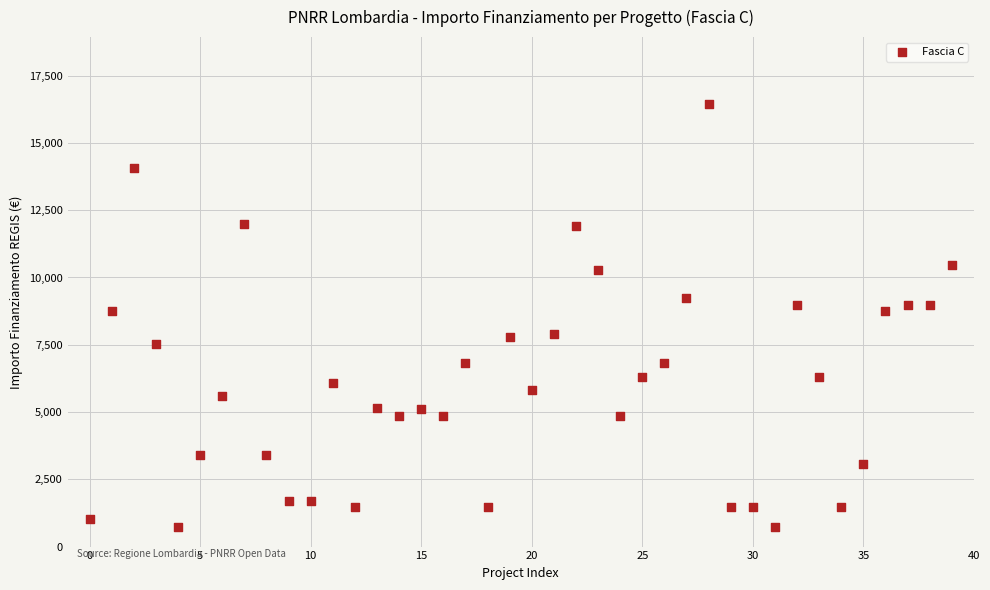

What is the range of Y values (max minus min)?

15735